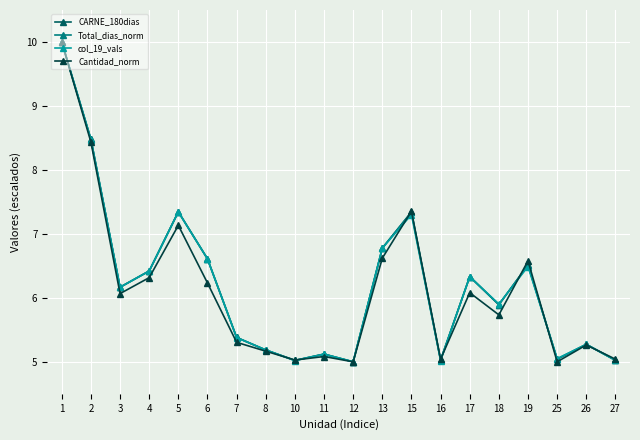

Reading right to left, transcribe all the data shown in this chart.

CARNE_180dias: 5.0	5.3	5.0	6.5	5.9	6.3	5.0	7.3	6.8	5.0	5.1	5.0	5.2	5.4	6.6	7.3	6.4	6.2	8.5	10.0
Total_dias_norm: 5.0	5.3	5.0	6.5	5.9	6.3	5.0	7.3	6.8	5.0	5.1	5.0	5.2	5.4	6.6	7.3	6.4	6.2	8.5	10.0
col_19_vals: 5.0	5.3	5.1	6.5	5.9	6.3	5.0	7.3	6.8	5.0	5.1	5.0	5.2	5.4	6.6	7.3	6.4	6.2	8.5	10.0
Cantidad_norm: 5.0	5.3	5.0	6.6	5.7	6.1	5.0	7.4	6.6	5.0	5.1	5.0	5.2	5.3	6.2	7.1	6.3	6.1	8.4	10.0